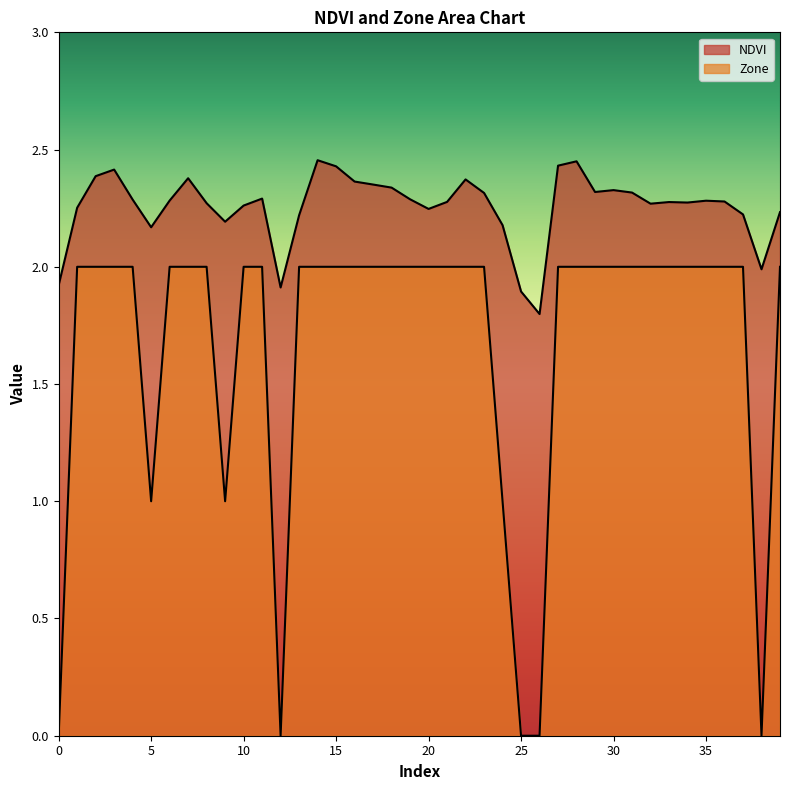

Reading left to right, what are all the values shown in this chart?

NDVI: 1.9	2.3	2.4	2.4	2.3	2.2	2.3	2.4	2.3	2.2	2.3	2.3	1.9	2.2	2.5	2.4	2.4	2.4	2.3	2.3	2.2	2.3	2.4	2.3	2.2	1.9	1.8	2.4	2.4	2.3	2.3	2.3	2.3	2.3	2.3	2.3	2.3	2.2	2.0	2.2
Zone: 0.0	2.0	2.0	2.0	2.0	1.0	2.0	2.0	2.0	1.0	2.0	2.0	0.0	2.0	2.0	2.0	2.0	2.0	2.0	2.0	2.0	2.0	2.0	2.0	1.0	0.0	0.0	2.0	2.0	2.0	2.0	2.0	2.0	2.0	2.0	2.0	2.0	2.0	0.0	2.0